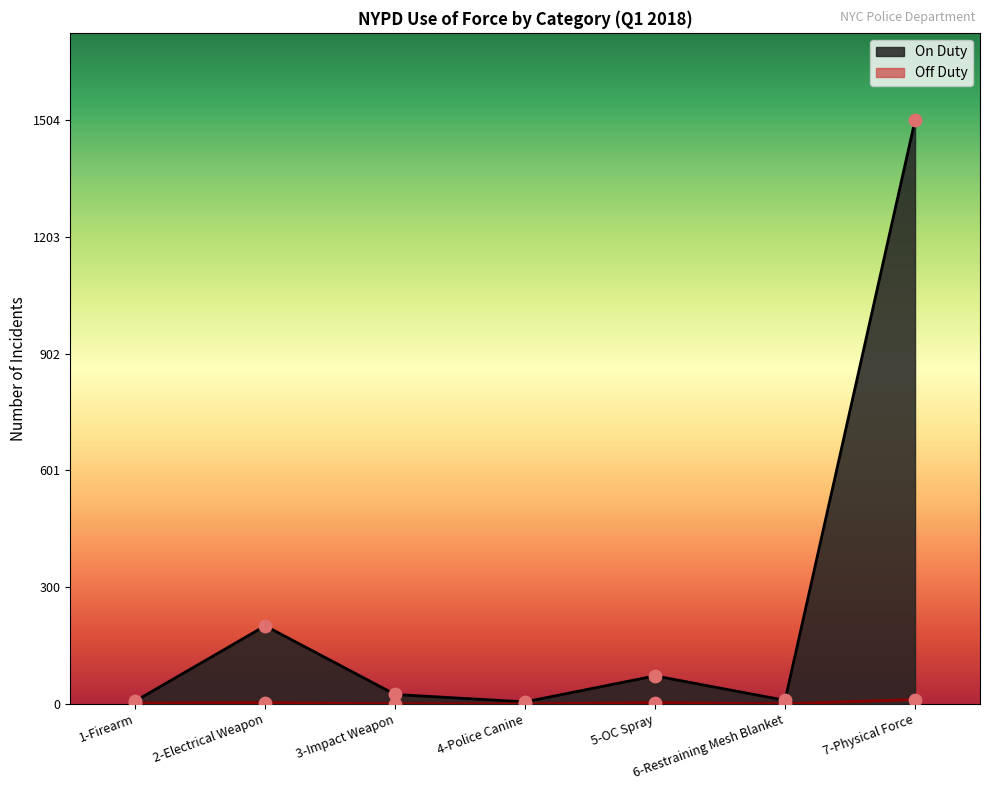

Which series has the widest spread of Y values?

On Duty